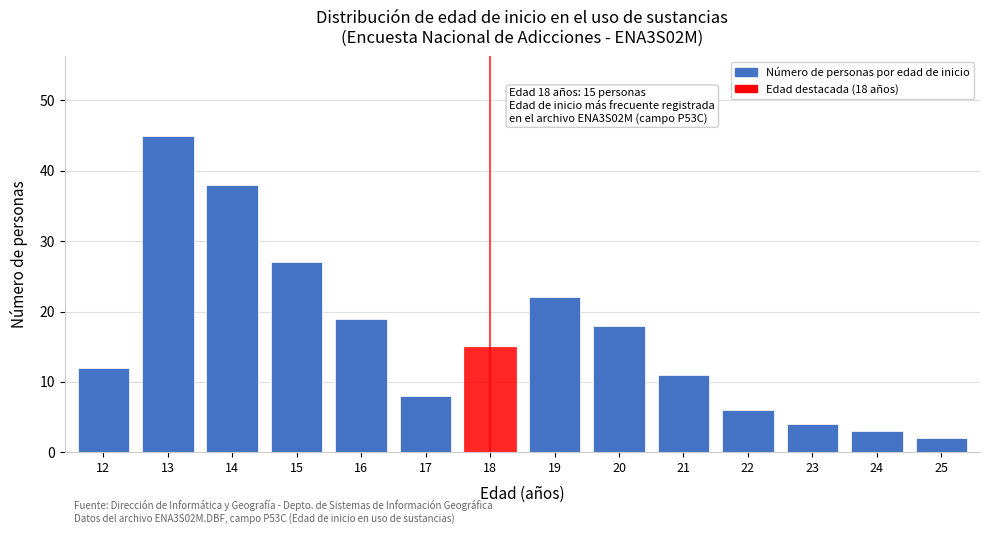

Reading left to right, list all the values displayed in this chart.

12=12	13=45	14=38	15=27	16=19	17=8	18=15	19=22	20=18	21=11	22=6	23=4	24=3	25=2